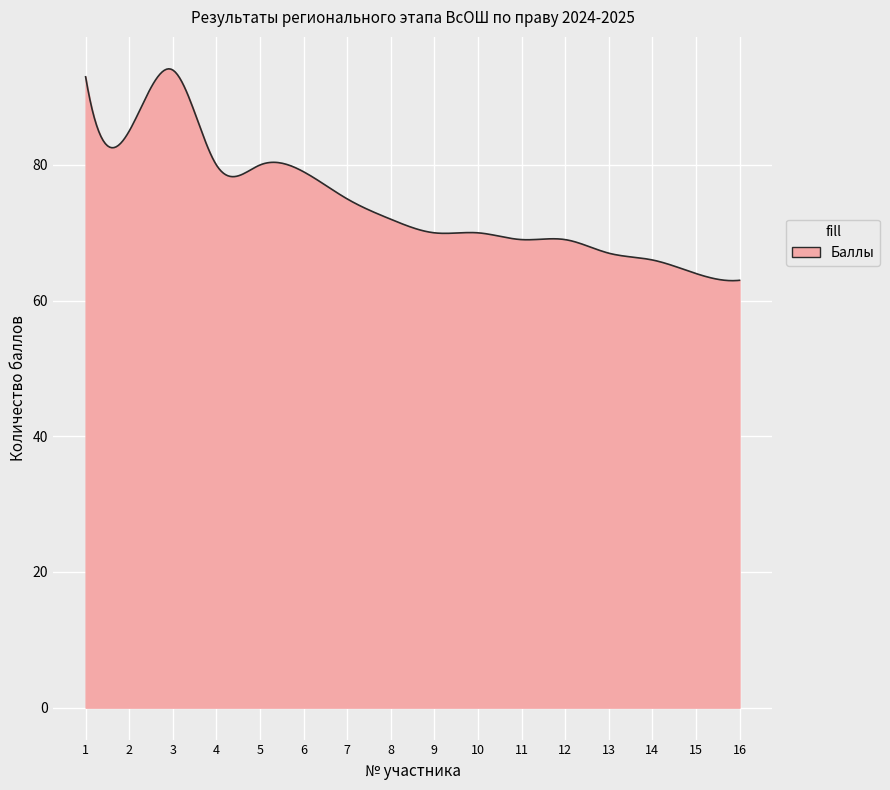

What is the maximum value shown in the chart?

94.2